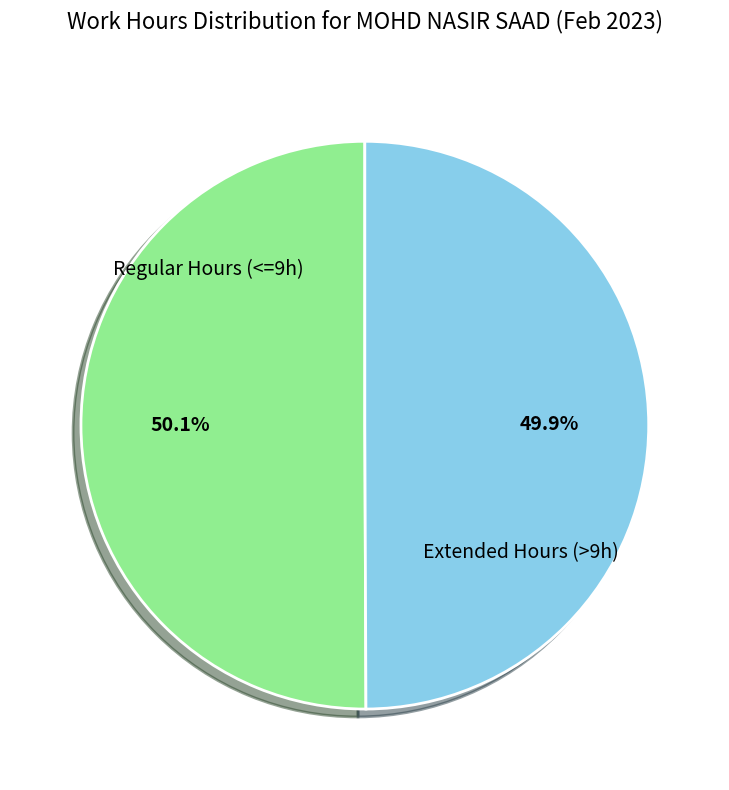

Is the sum of Extended Hours (>9h) and Regular Hours (<=9h) greater than half?

Yes